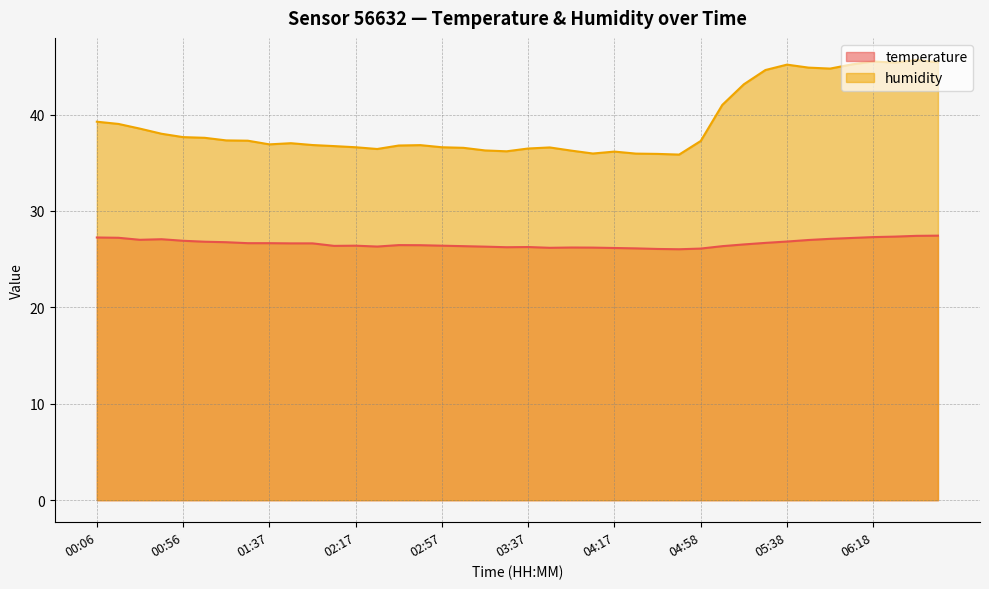

Rank the categories by humidity value from lowest to highest.

04:47, 04:37, 04:27, 04:07, 04:17, 03:27, 03:57, 03:17, 02:27, 03:37, 03:07, 03:47, 02:17, 02:57, 02:07, 02:37, 02:47, 01:57, 01:37, 01:47, 04:58, 01:27, 01:17, 01:06, 00:56, 00:36, 00:26, 00:16, 00:06, 05:08, 05:18, 05:28, 05:58, 05:48, 05:38, 06:08, 06:28, 06:48, 06:18, 06:38